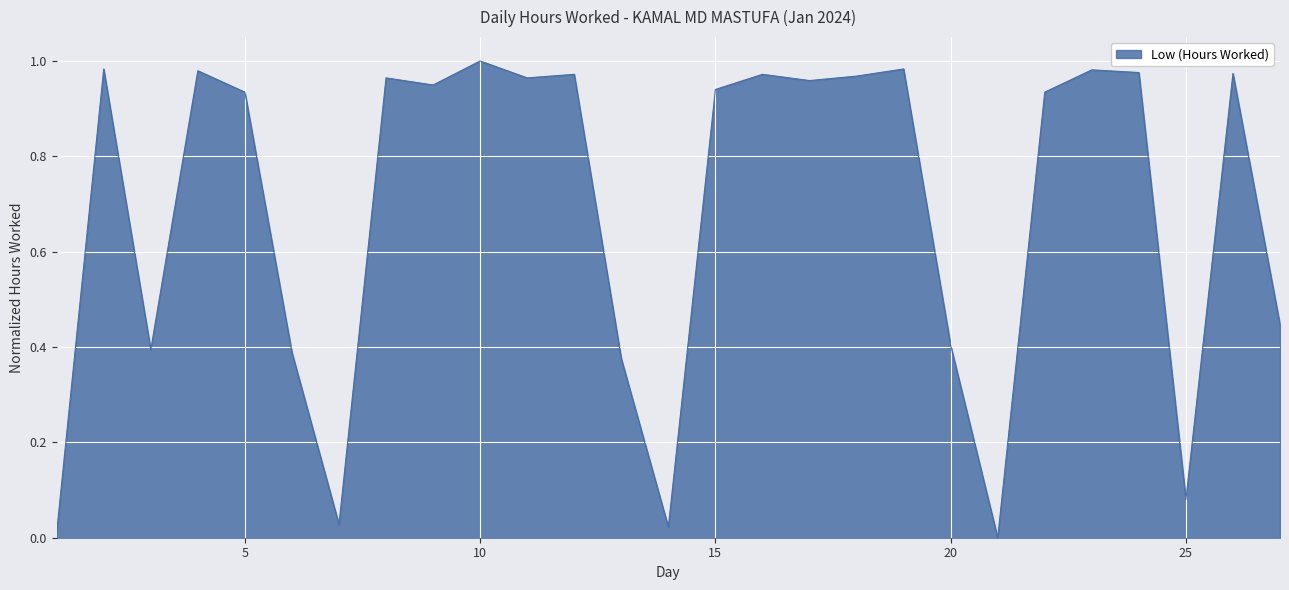

What is the value of the 20th point from the left?

0.4